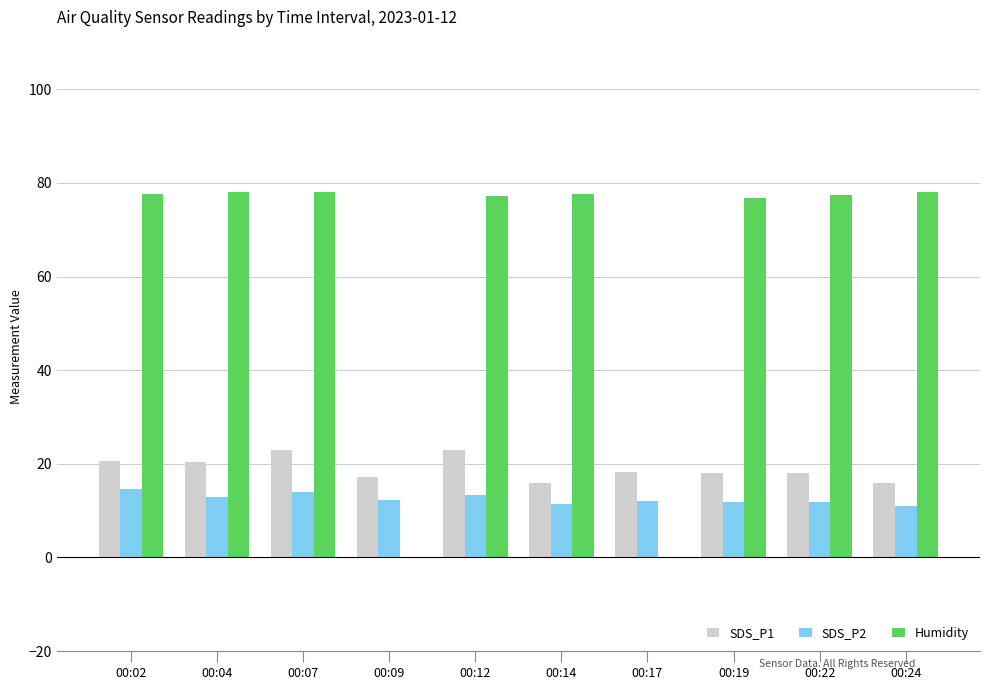

What is the approximate value of Humidity at 00:12?

77.3